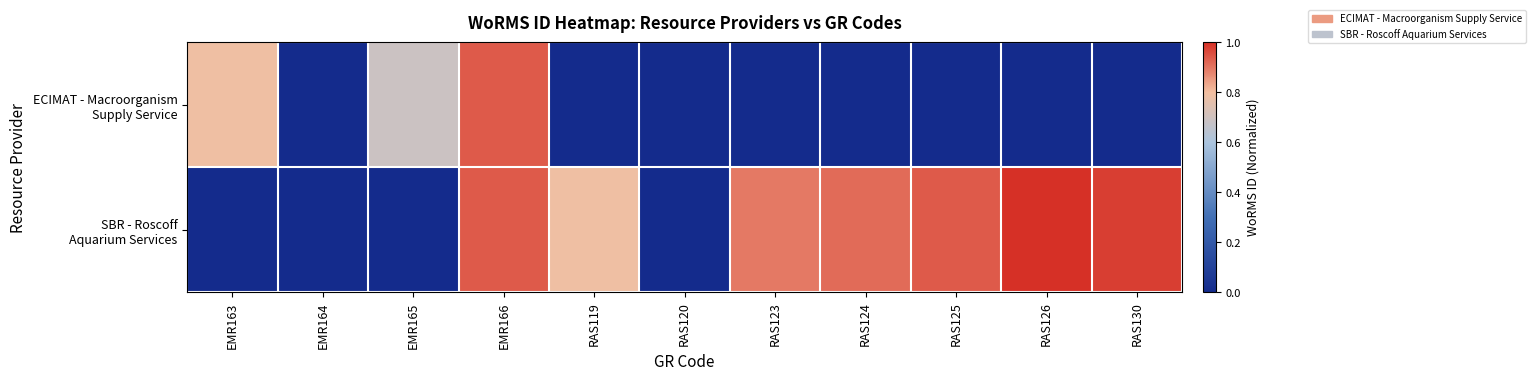

Which series has the widest spread of values?

SBR - Roscoff Aquarium Services